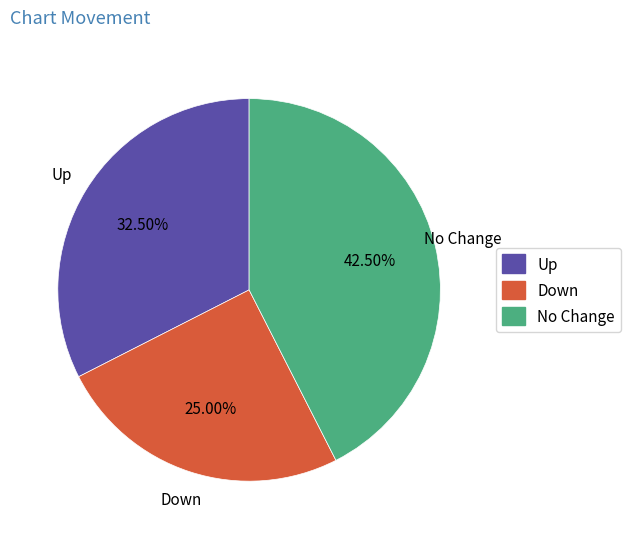

Rank the categories by value from highest to lowest.

No Change, Up, Down